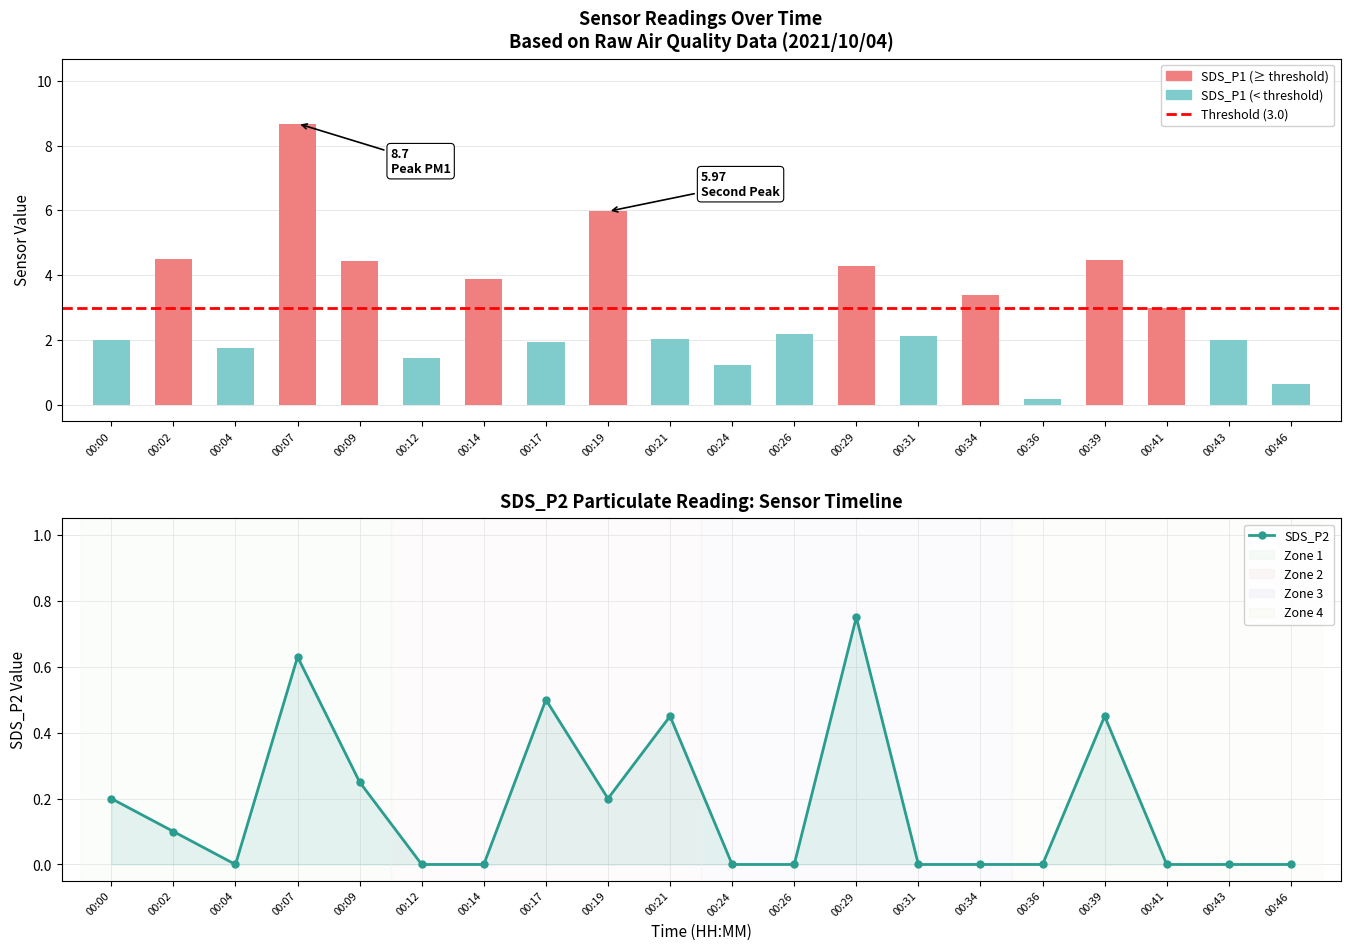

Reading right to left, extract all data points from this chart.

SDS_P1: 0.7	2.0	3.0	4.5	0.2	3.4	2.1	4.3	2.2	1.2	2.0	6.0	1.9	3.9	1.4	4.5	8.7	1.8	4.5	2.0
SDS_P2: 0.0	0.0	0.0	0.5	0.0	0.0	0.0	0.8	0.0	0.0	0.5	0.2	0.5	0.0	0.0	0.2	0.6	0.0	0.1	0.2